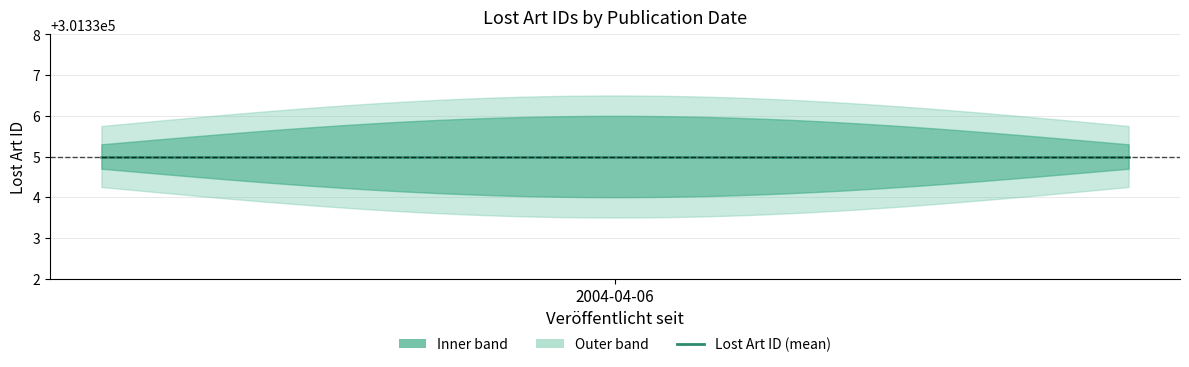

What is the value of the 3rd point from the left?

301336